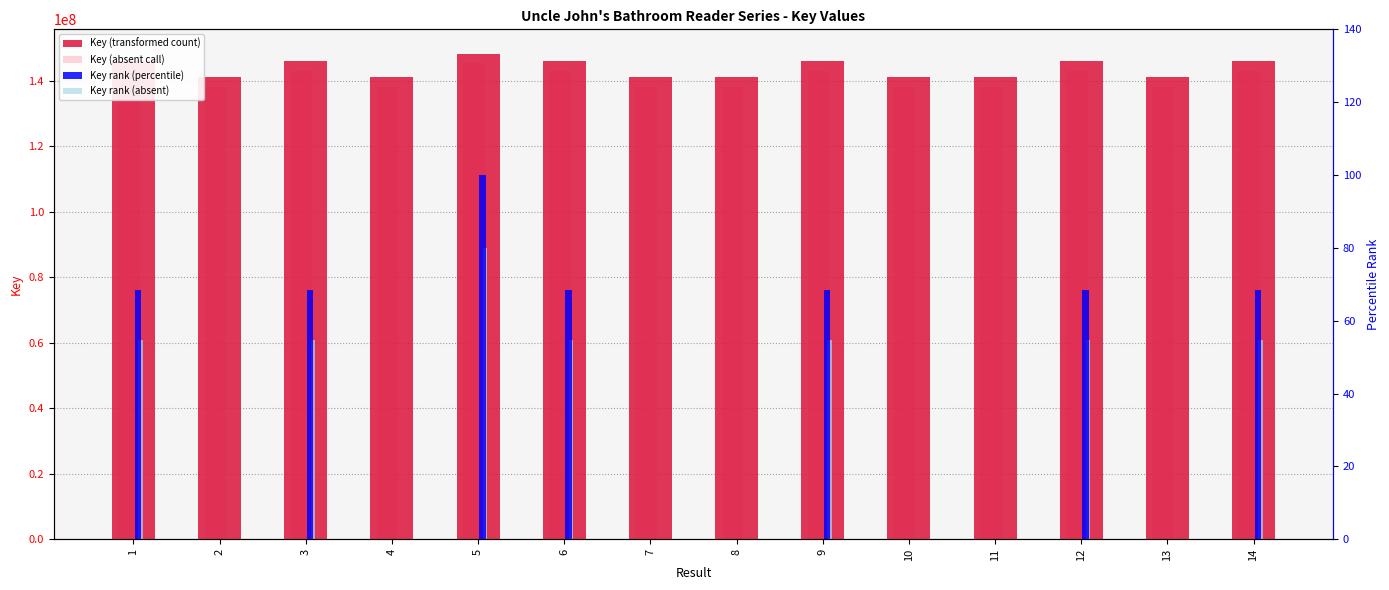

Which series has the largest total across all categories?

Key (transformed count)